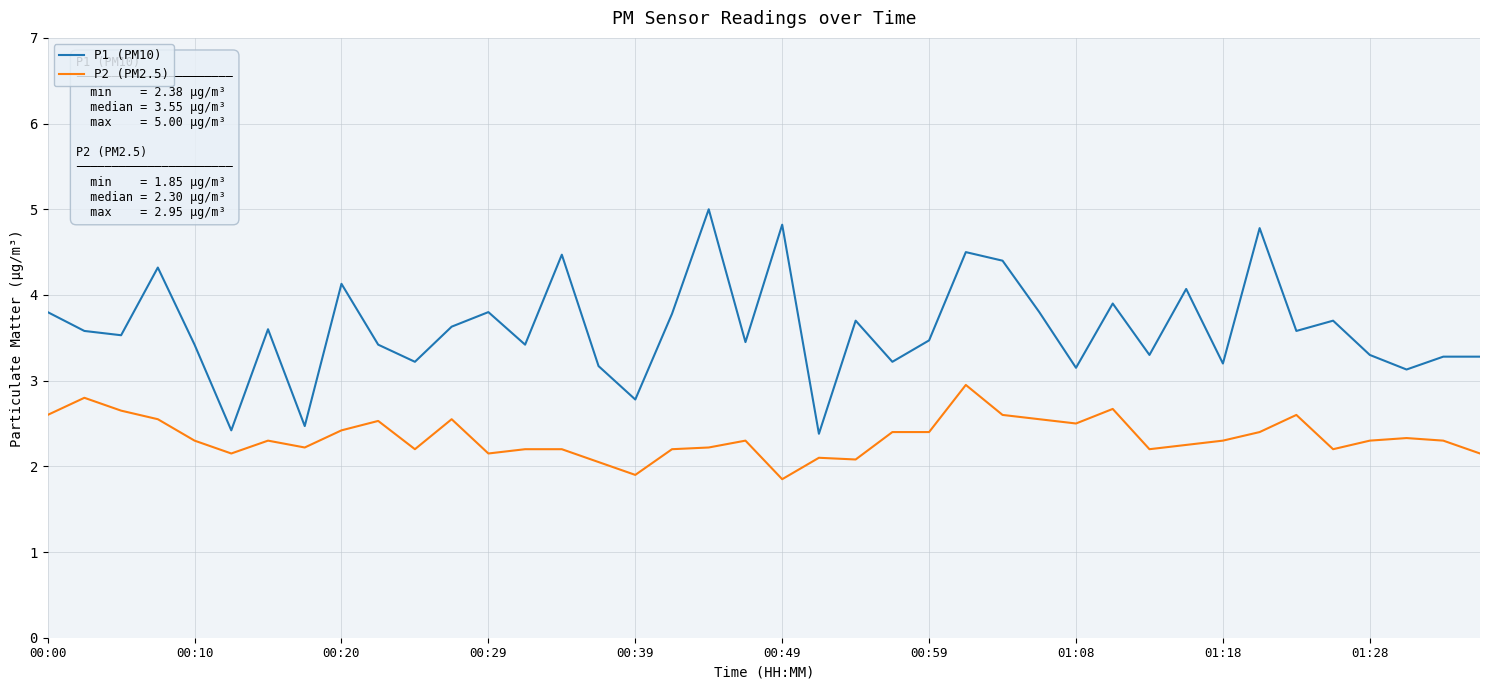

True or false: P1 (PM10) has more than 1 points higher than both neighbors.

True